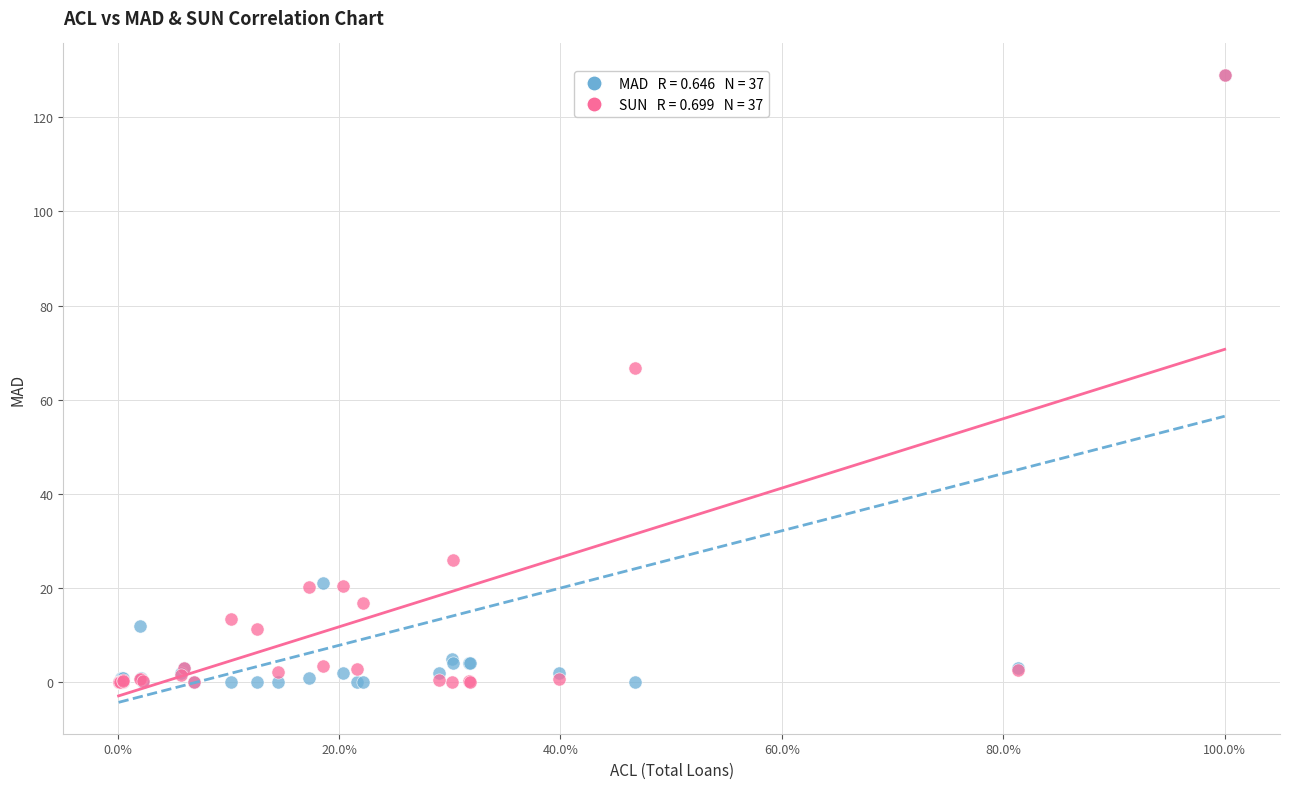

Across all series, what Y value is closest to 64?

66.7